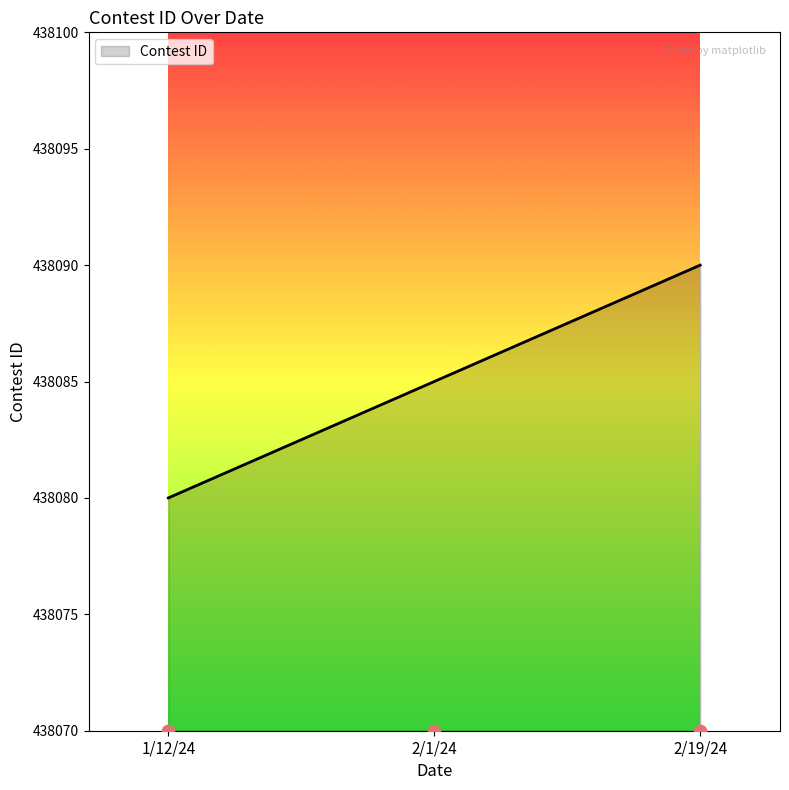

What is the ratio of the value at 2/1/24 to the value at 1/12/24?

1.0